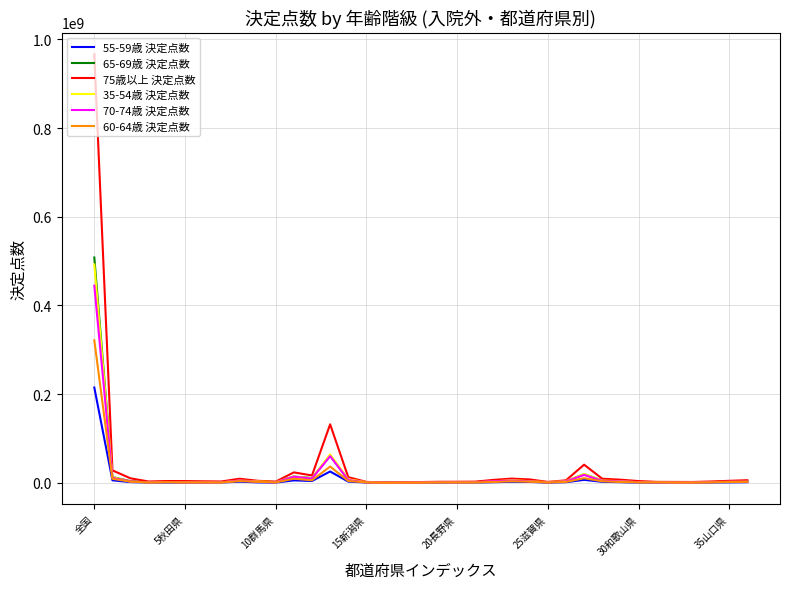

Which series has the largest range (max minus min)?

75歳以上 決定点数